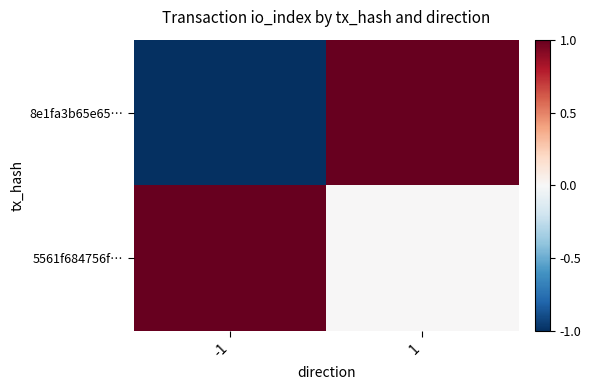

Reading right to left, what are all the values shown in this chart?

8e1fa3b65e65…: 1=1	-1=-1
5561f684756f…: 1=0	-1=1